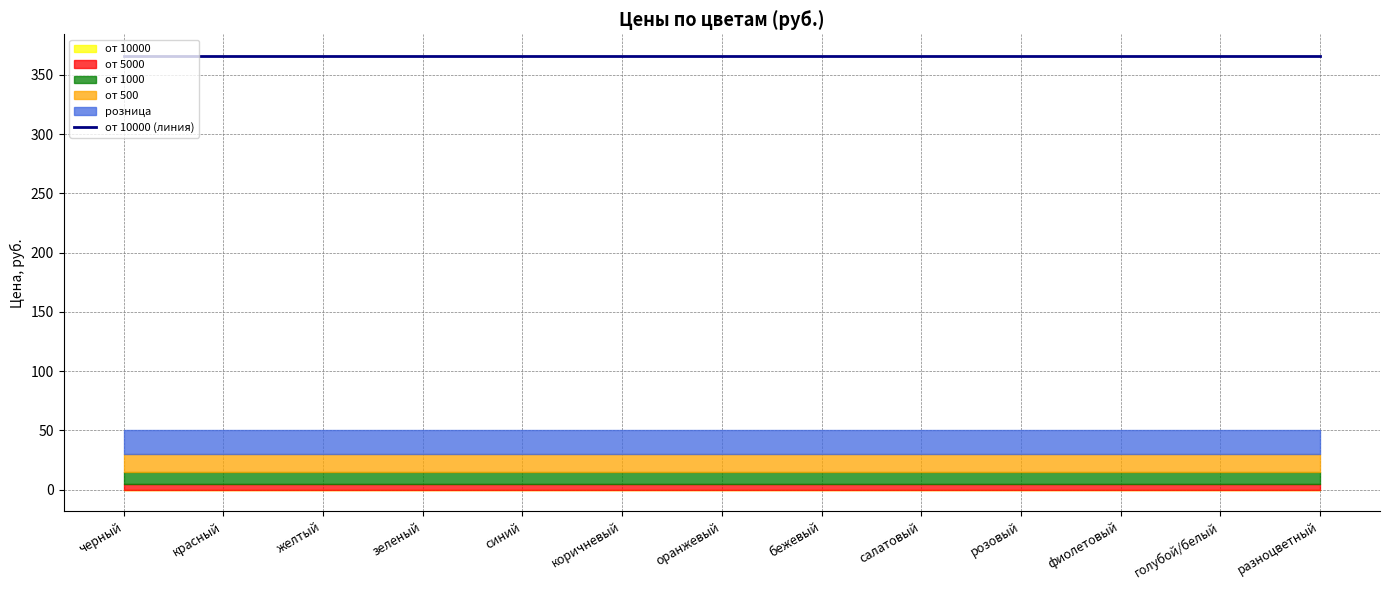

Which category has the lowest value across all series?

черный